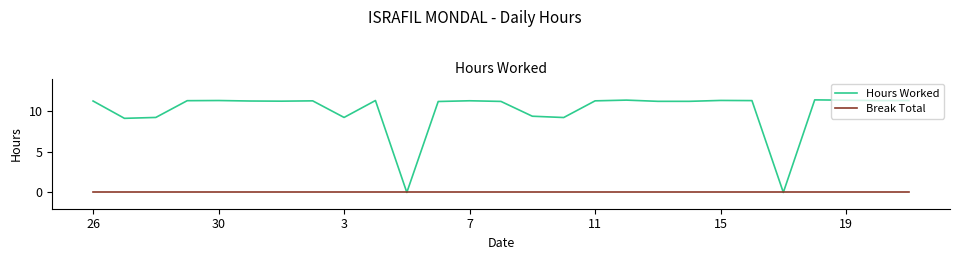

What is the highest value of the Hours Worked series?

11.4